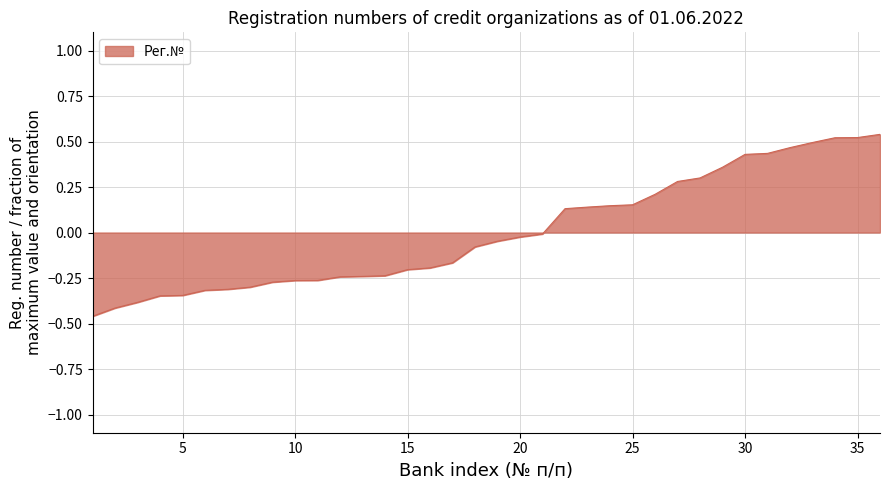

What is the difference between the maximum and minimum values?

1.0